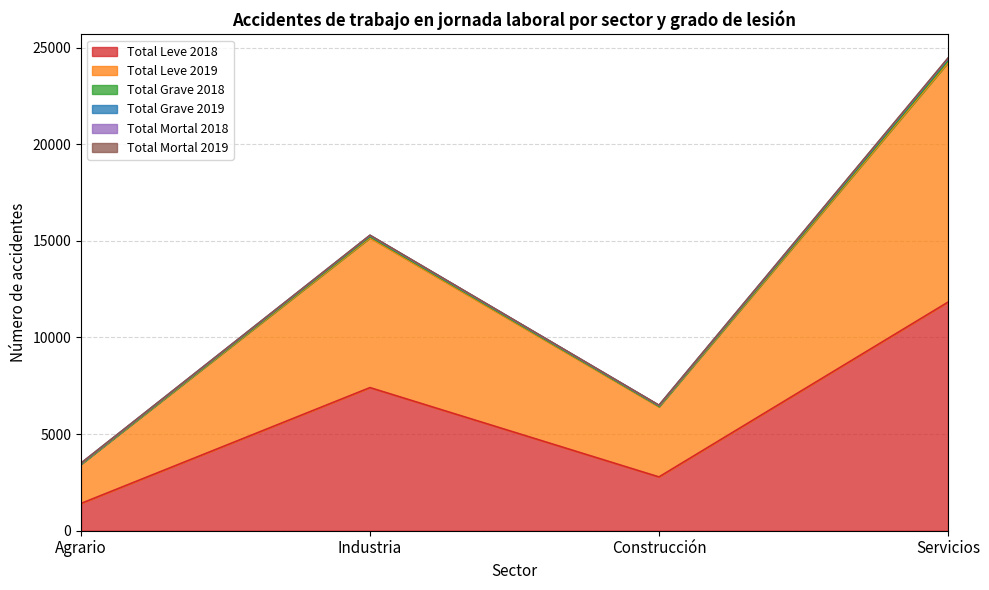

Where is Total Leve 2019 nearest to the value 13977?

Industria